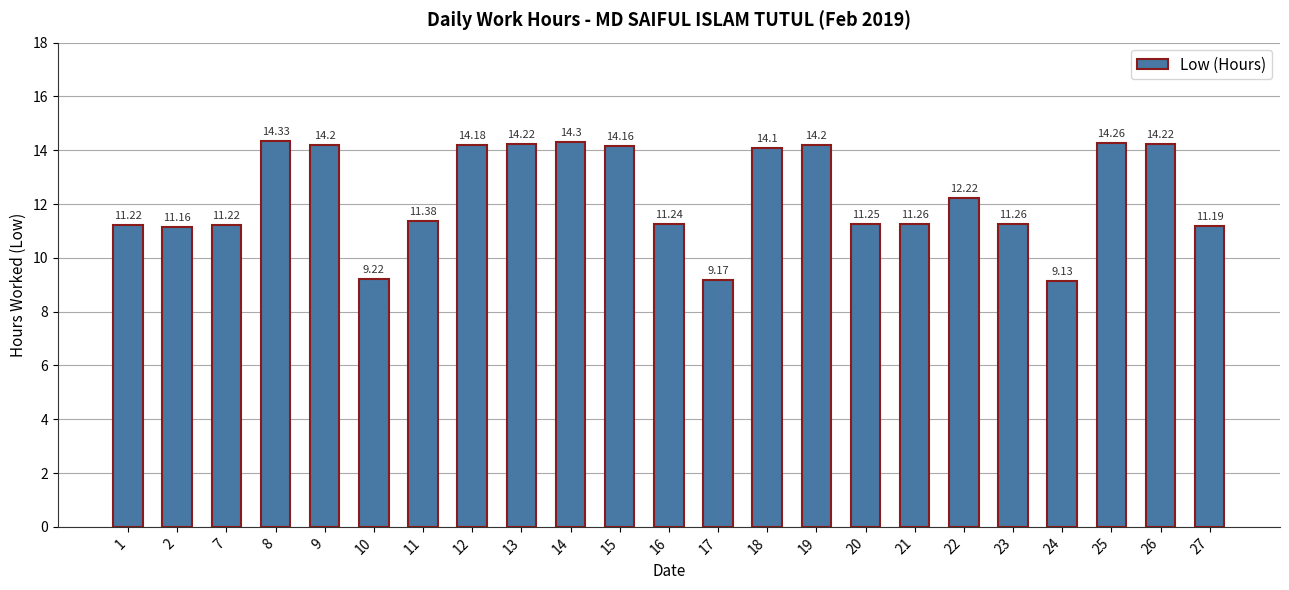

Which category has the highest value across all series?

8